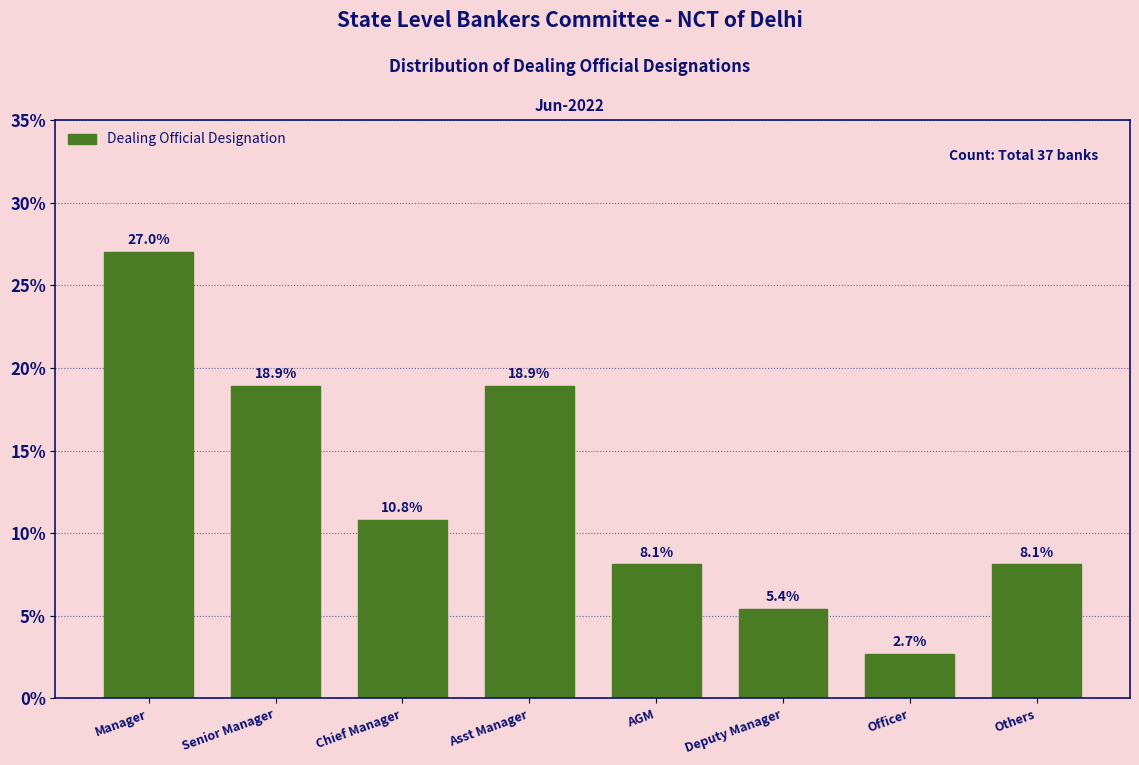

Reading right to left, transcribe all the data shown in this chart.

Others=8.1	Officer=2.7	Deputy Manager=5.4	AGM=8.1	Asst Manager=18.9	Chief Manager=10.8	Senior Manager=18.9	Manager=27.0